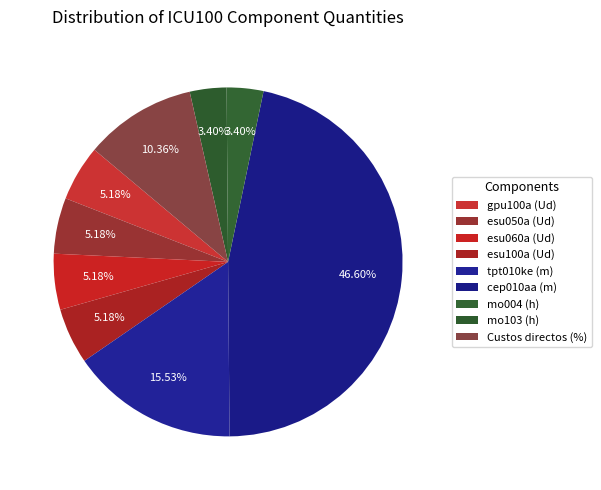

Count the number of slices in the pie.

9